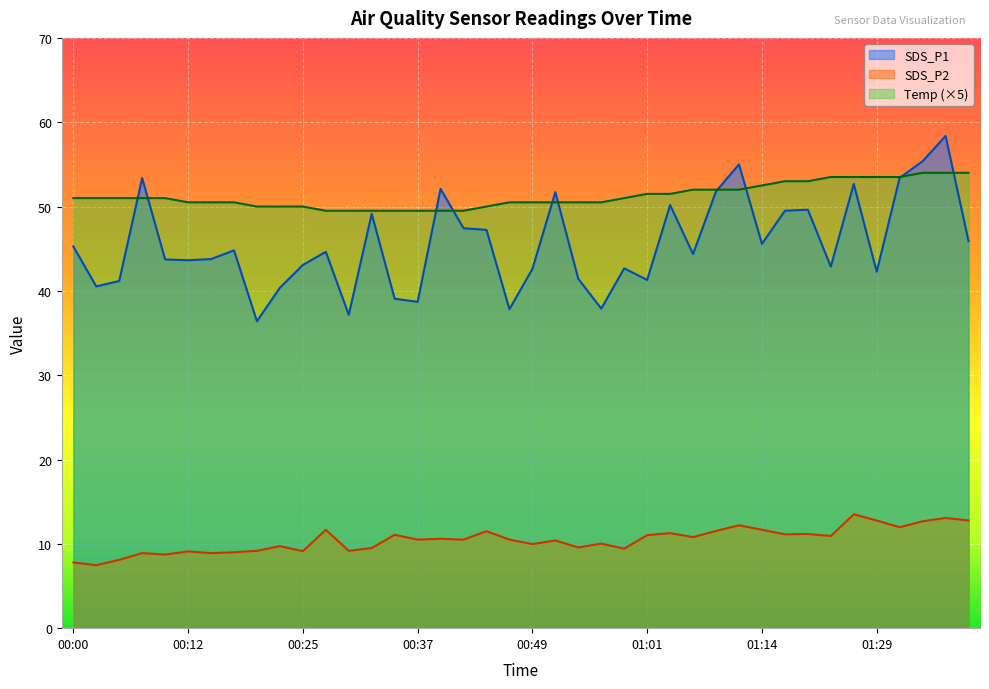

Read the Temp value at 01:24.

53.5